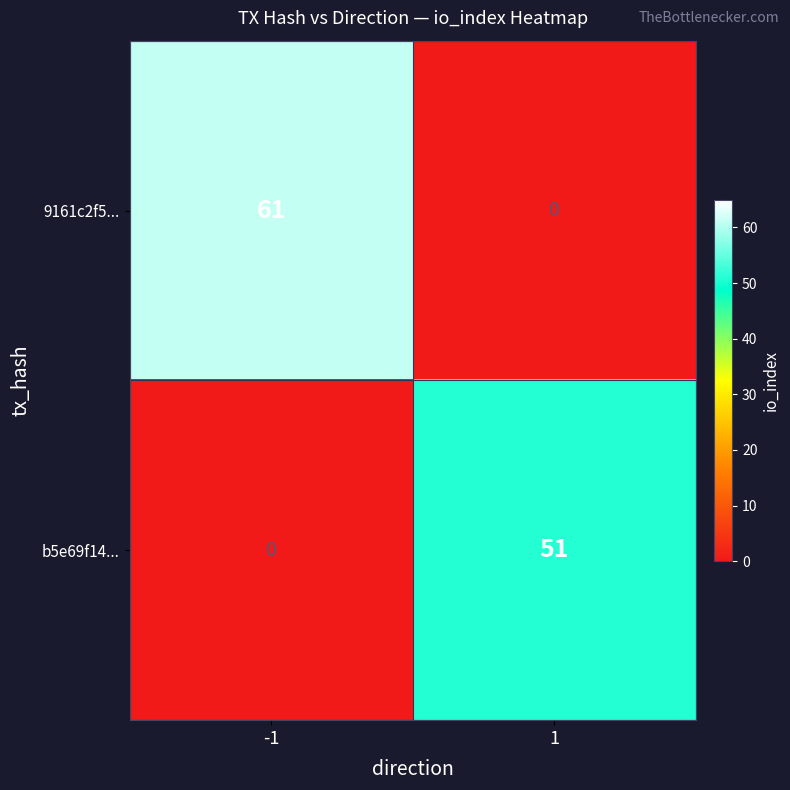

Reading left to right, list all the values displayed in this chart.

9161c2f5...: 61	0
b5e69f14...: 0	51